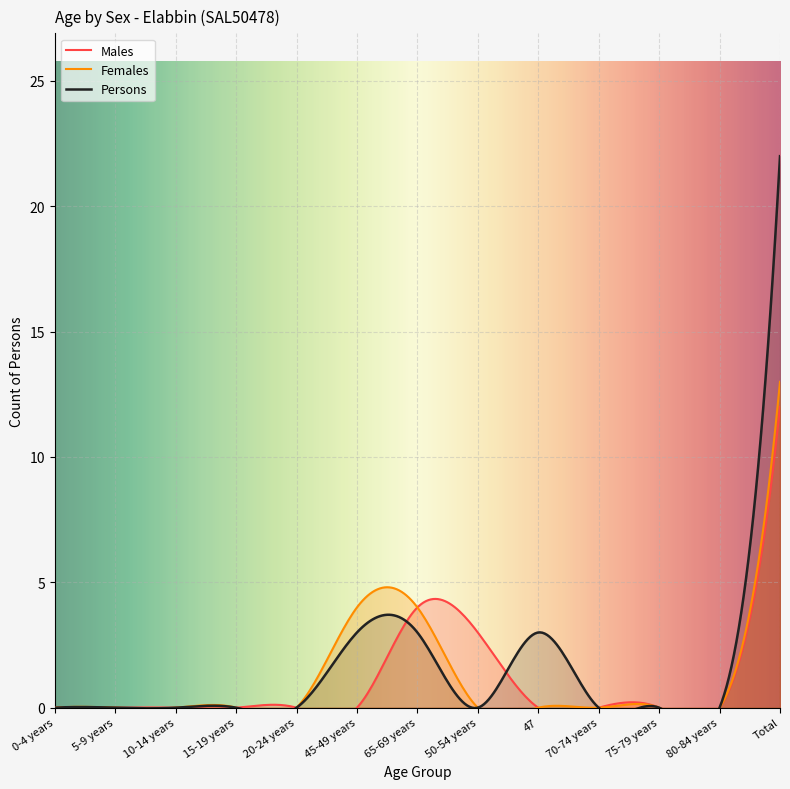

Rank the series by their maximum value, from lowest to highest.

Males, Females, Persons